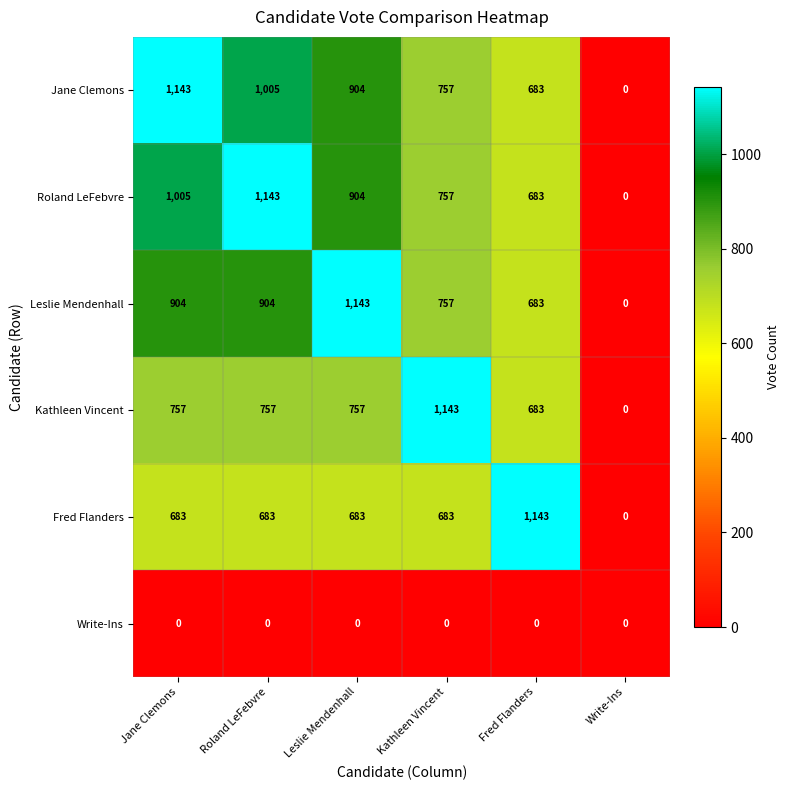

At how many categories does at least one series exceed 568?

5